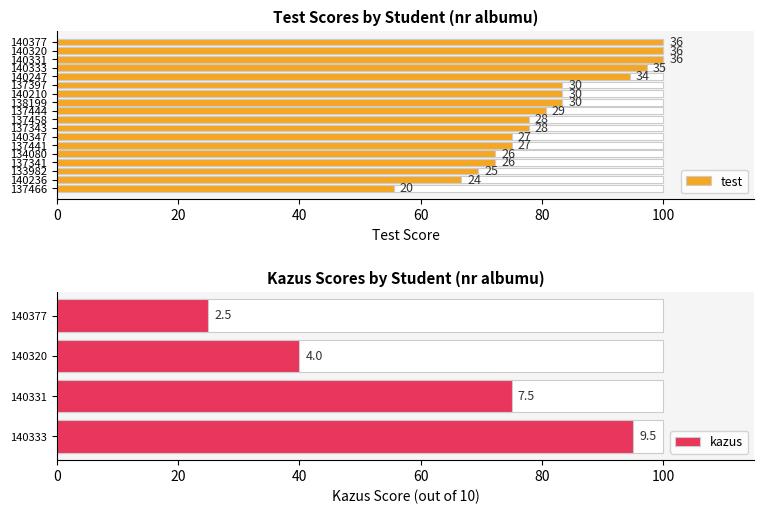

At which label is the value closest to 77?

137458